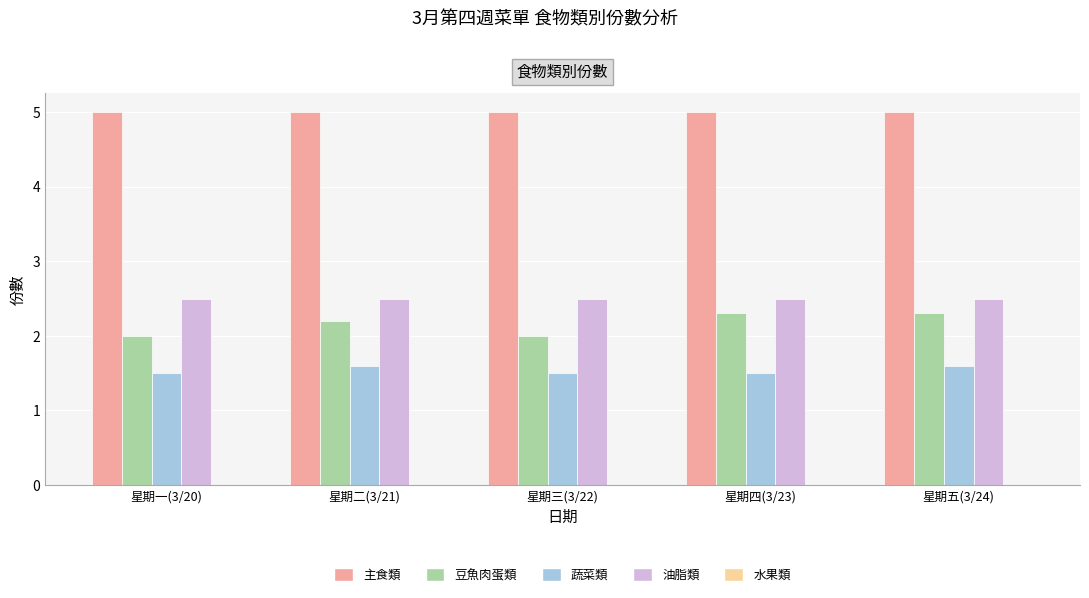

What is the label of the 5th bar from the right?

星期一(3/20)